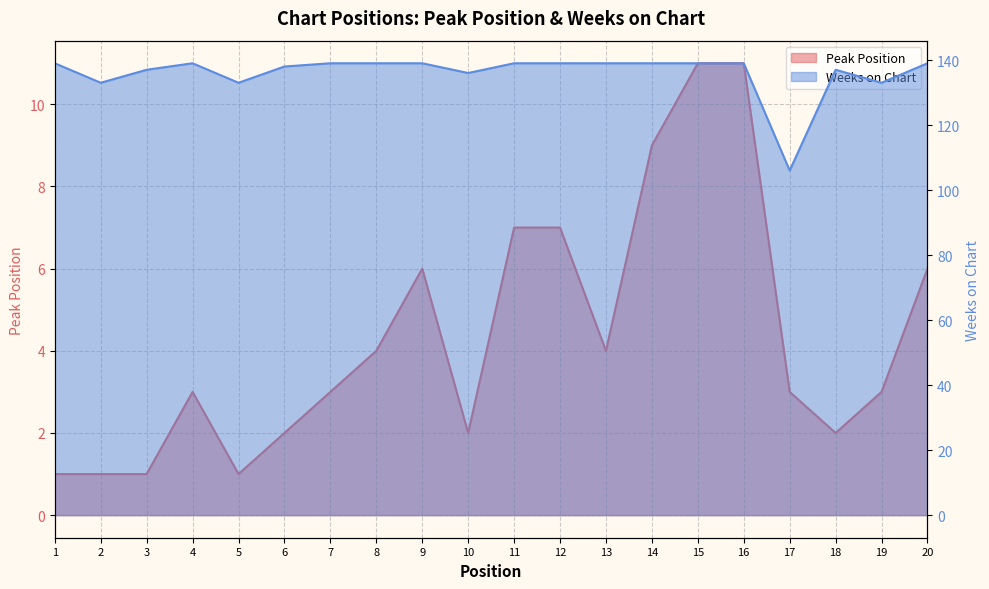

In Weeks on Chart, how many points are higher than both neighbors (excluding endpoints)?

2